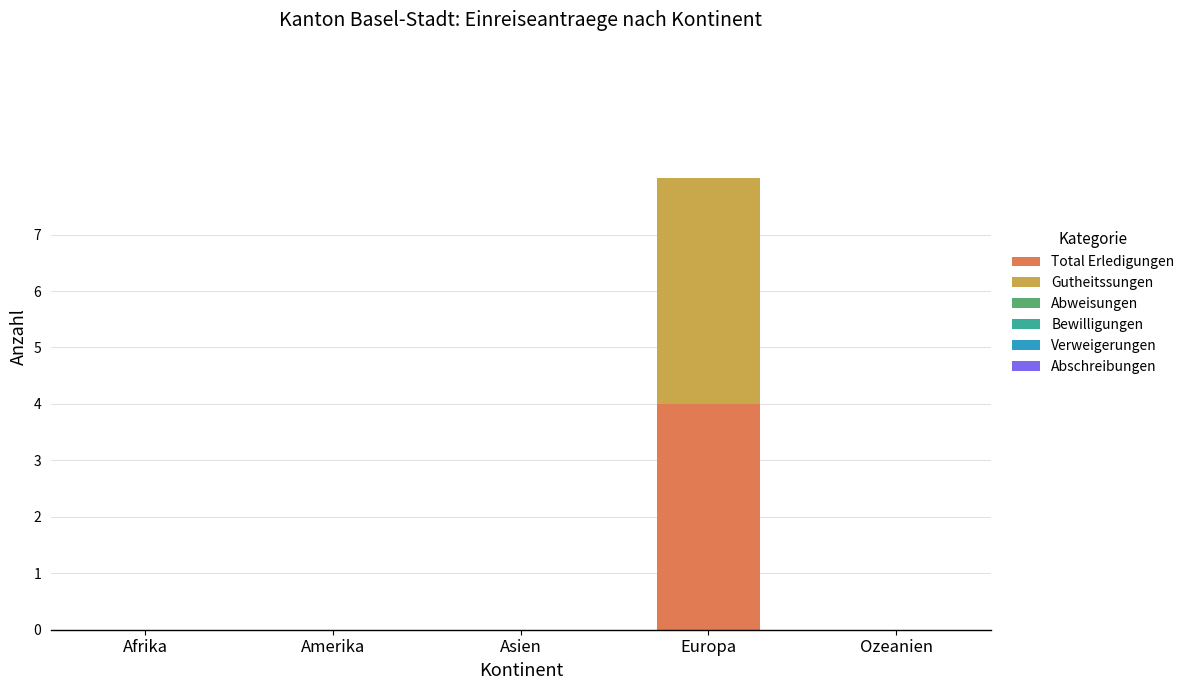

What is the highest value of the Total Erledigungen series?

4